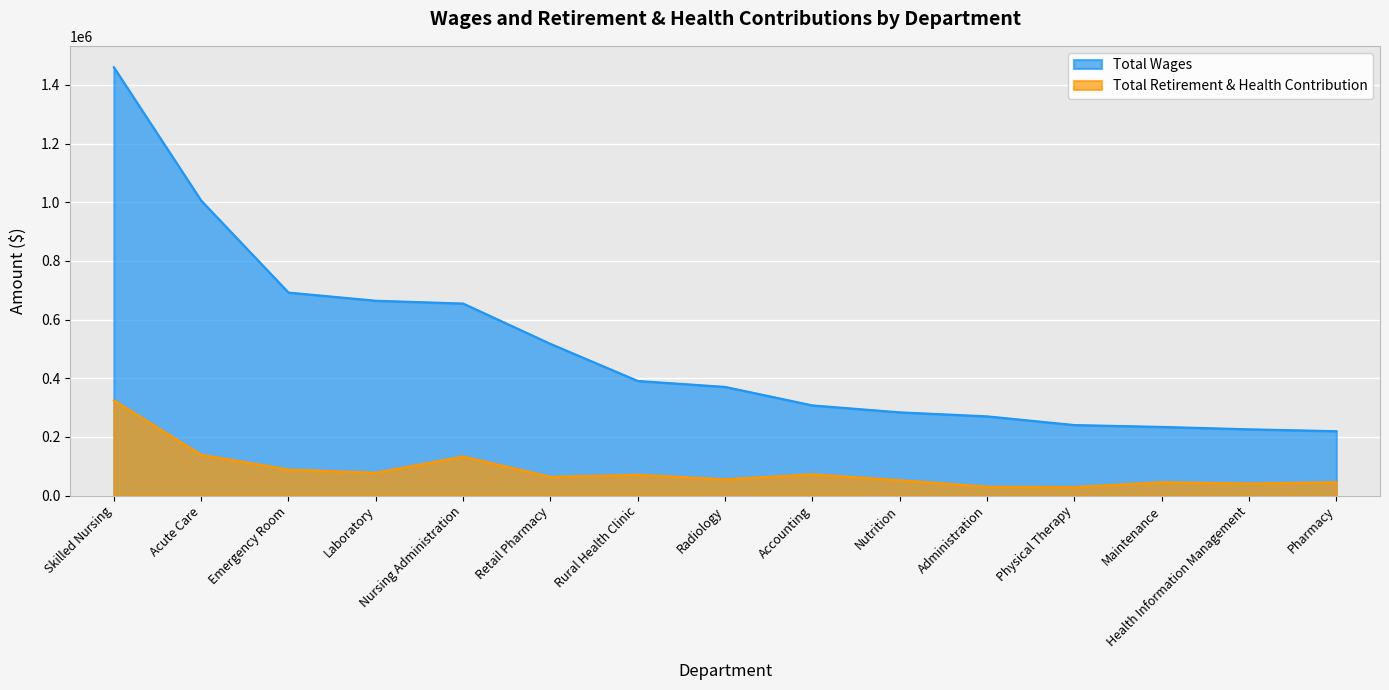

Where is the first local maximum for Total Retirement & Health Contribution?

Nursing Administration